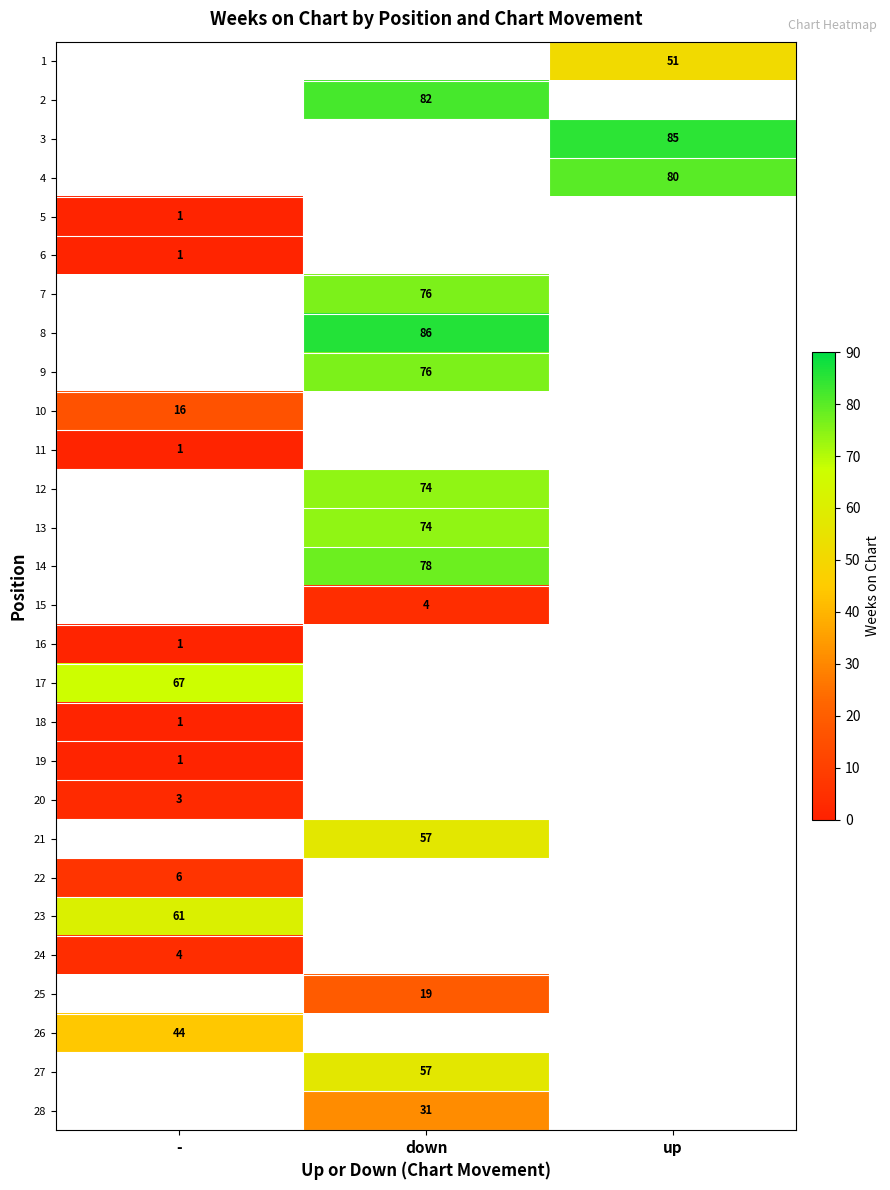

The 16 series shows 1 at -. True or false?

True